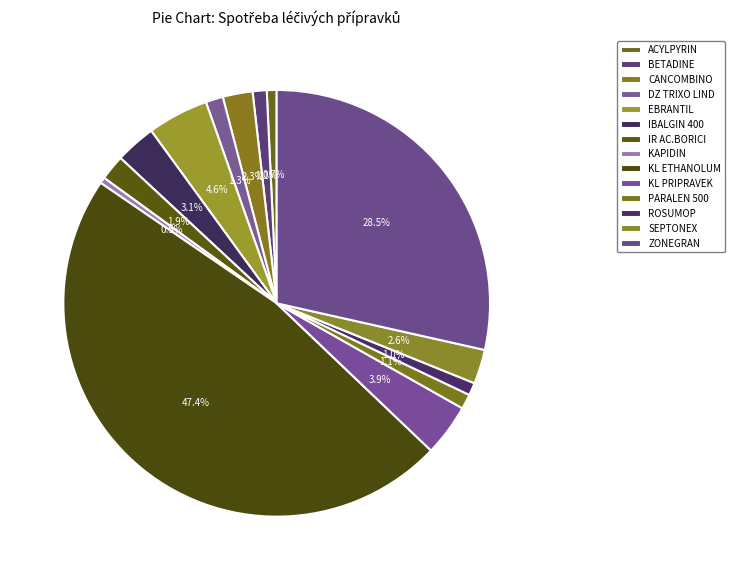

To the nearest percent, what percentage of the pie is ROSUMOP?

1%